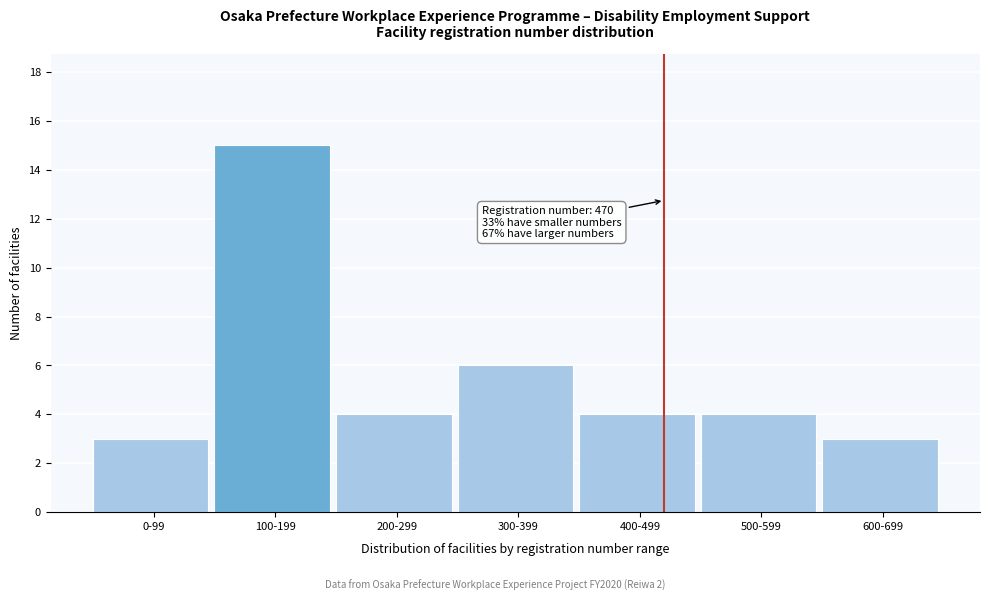

Reading left to right, transcribe all the data shown in this chart.

3	15	4	6	4	4	3